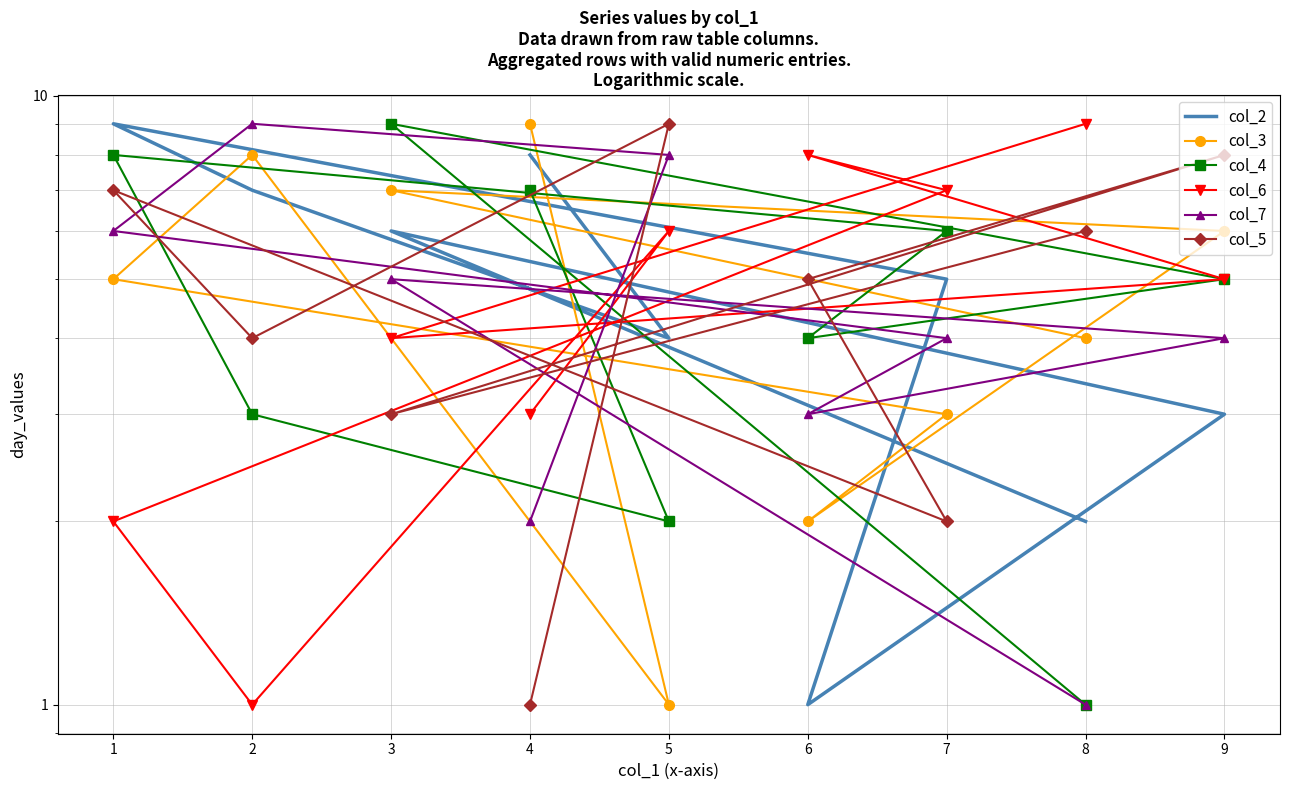

What is the spread (max minus min) of values at 2?

8